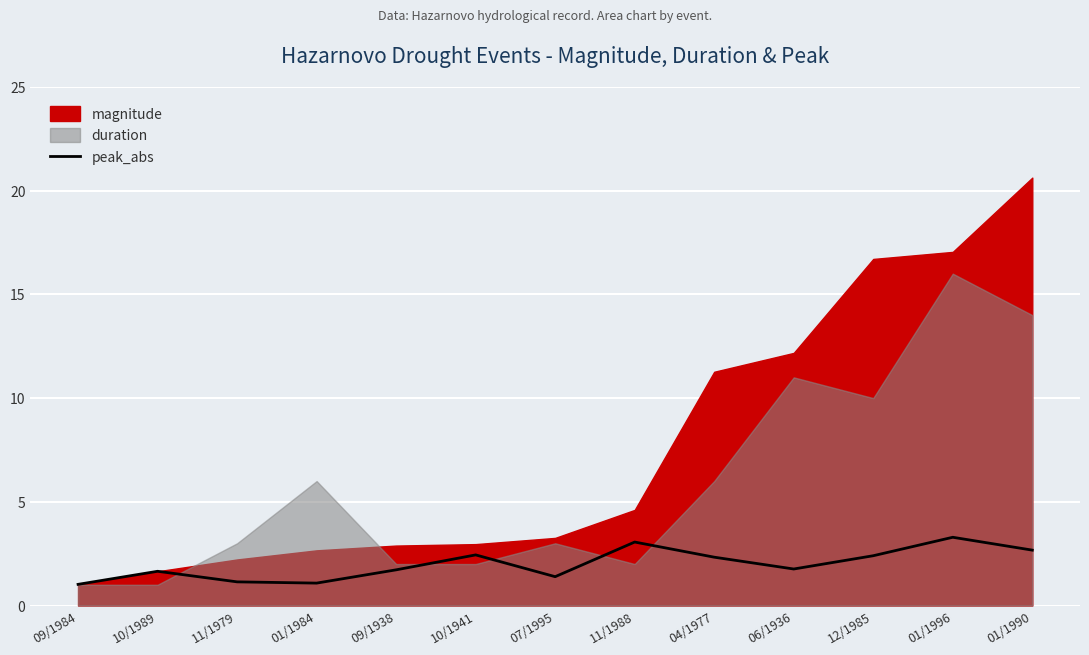

The value of peak_abs at 04/1977 is 4.2. True or false?

False